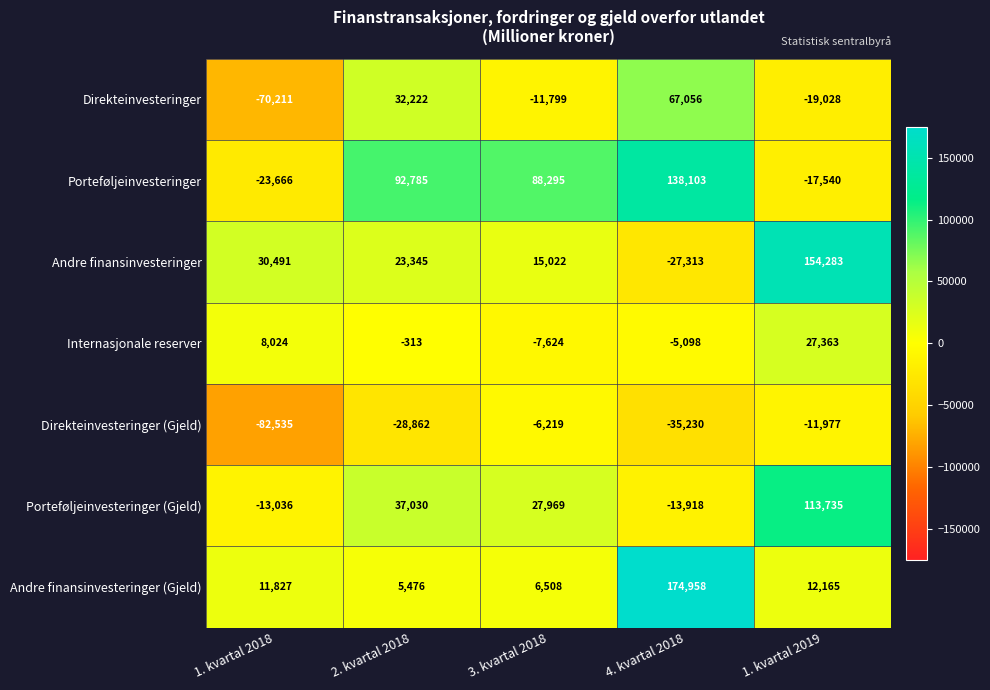

At how many categories does at least one series exceed 135412?

2